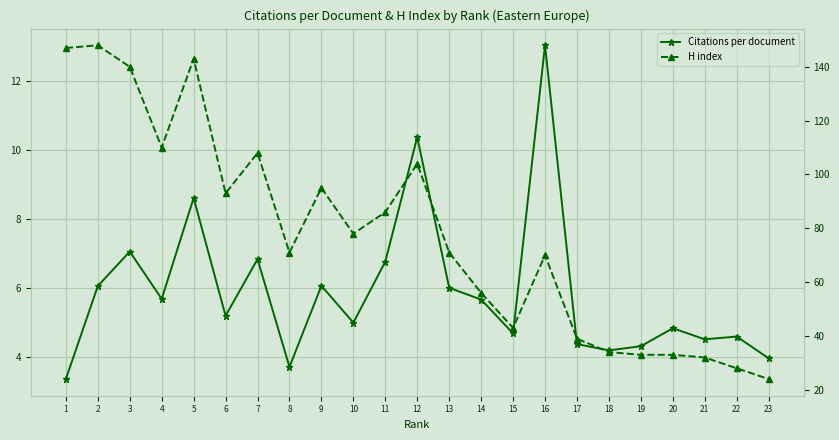

True or false: H index has a value of 232.0 at 3.

False